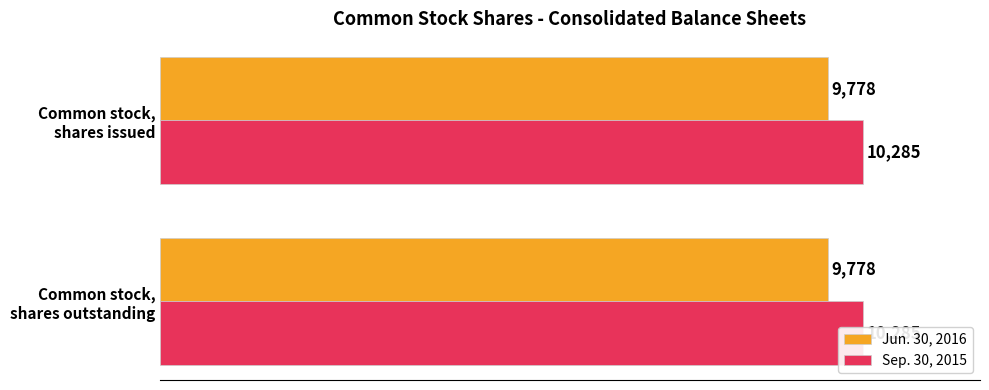

Which has a higher value, Common stock, shares issued or Common stock, shares outstanding?

Common stock, shares outstanding